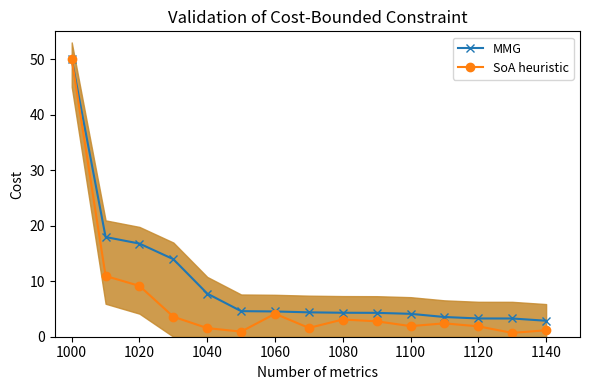

The value of SoA heuristic at 1100 is 1.9. True or false?

True